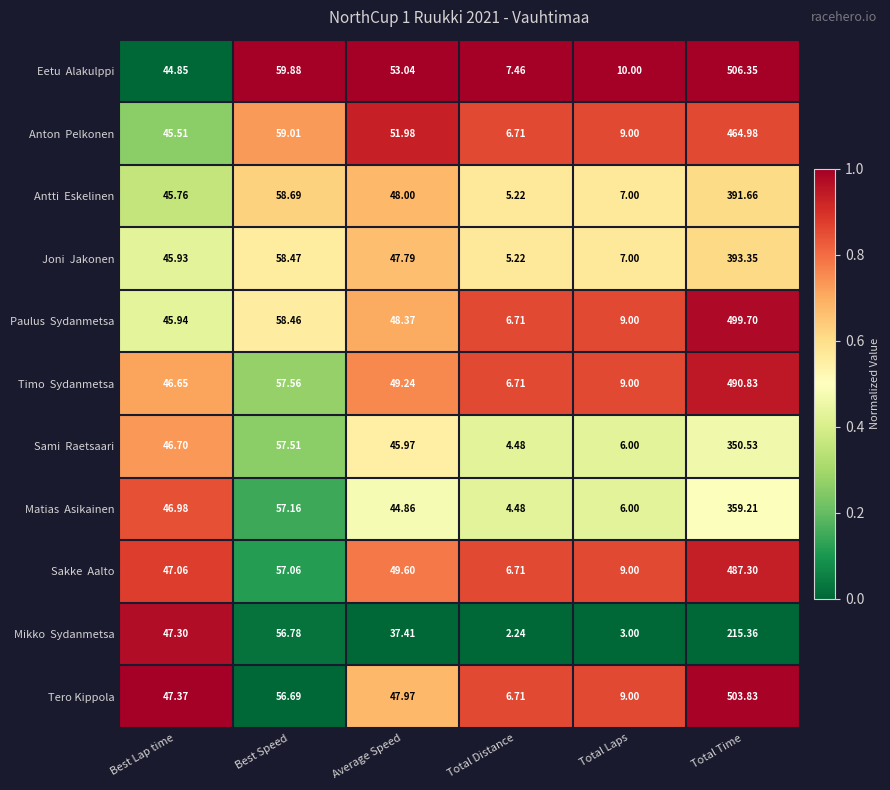

At which category does the chart reach its peak across all series?

Total Time